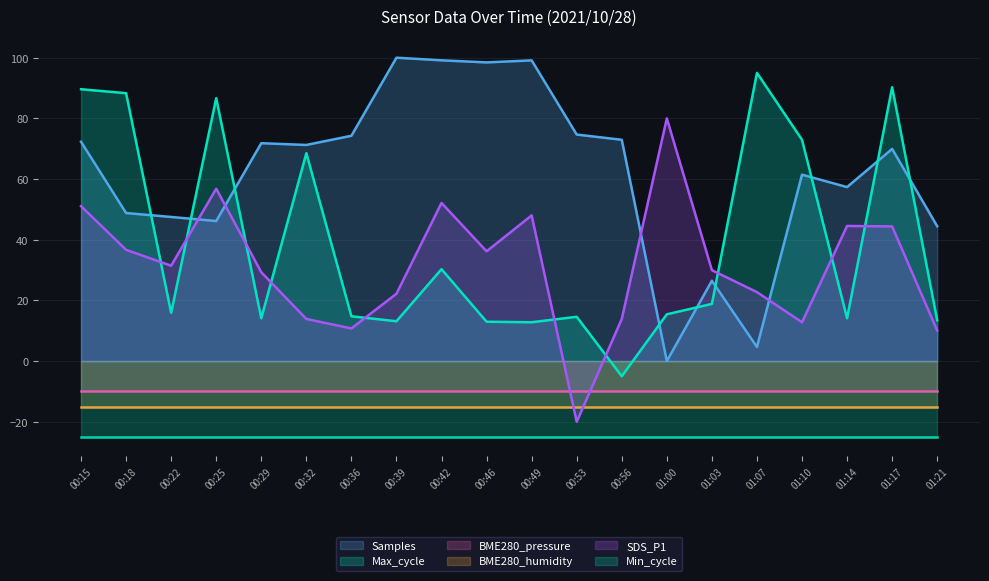

Where is the first local maximum for Samples?

00:29